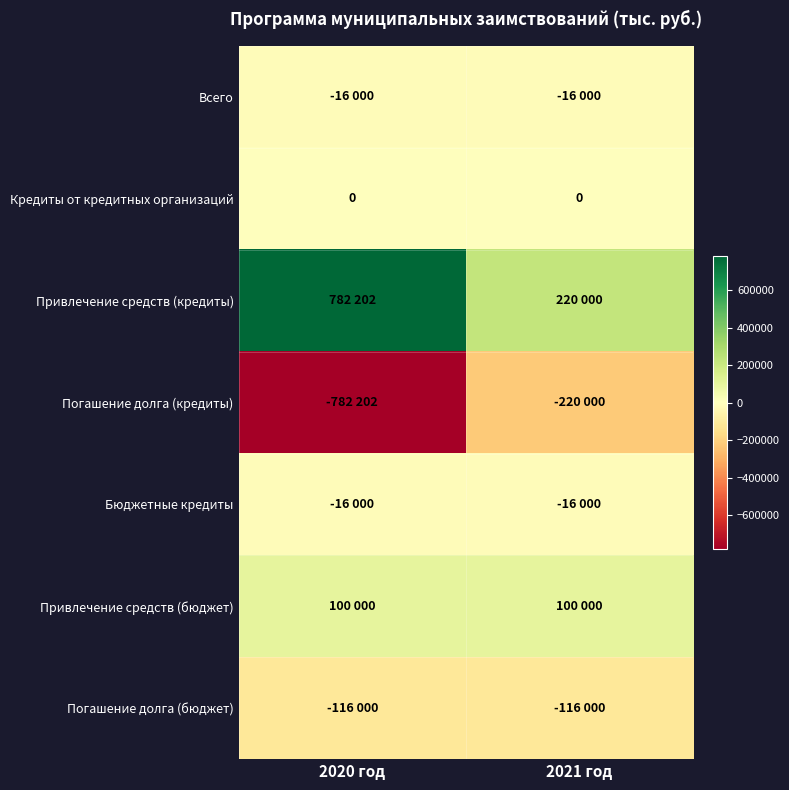

Count the number of data series in this chart.

7